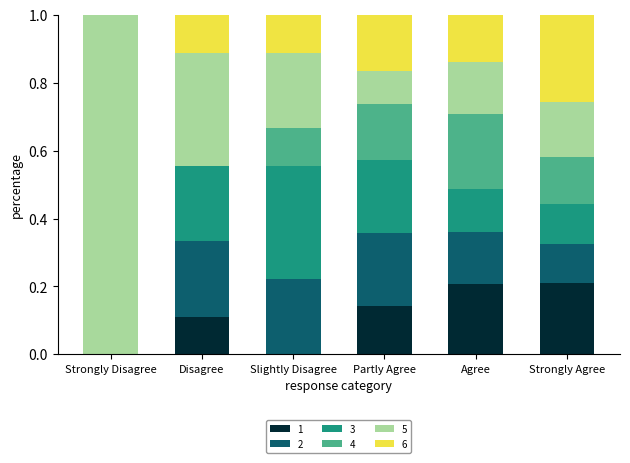

What is the total value across all series at Strongly Agree?

1.0